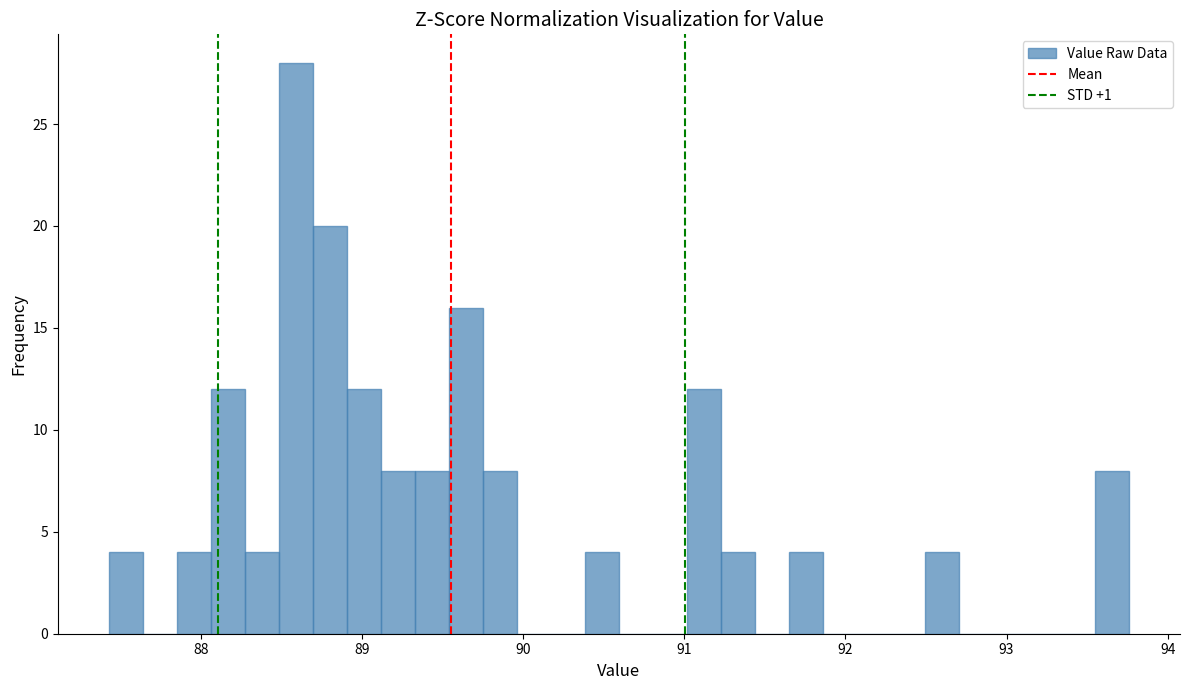

Read against the x-axis, roughly where is the centre of the tallest bar?

88.6